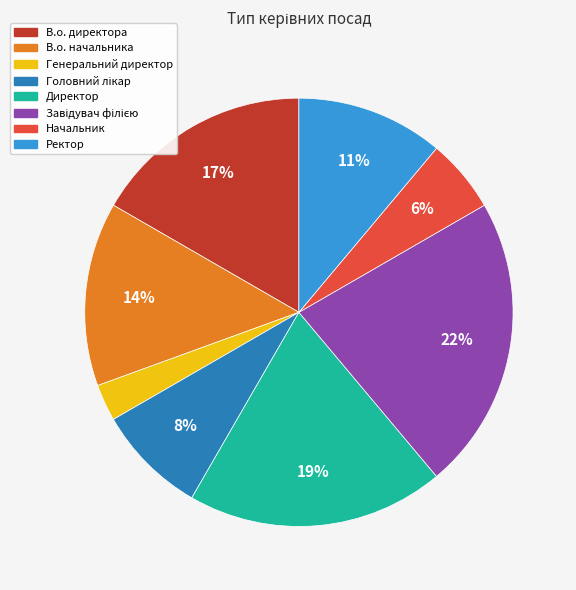

To the nearest percent, what is the difference between the В.о. директора and Начальник slice percentages?

11%